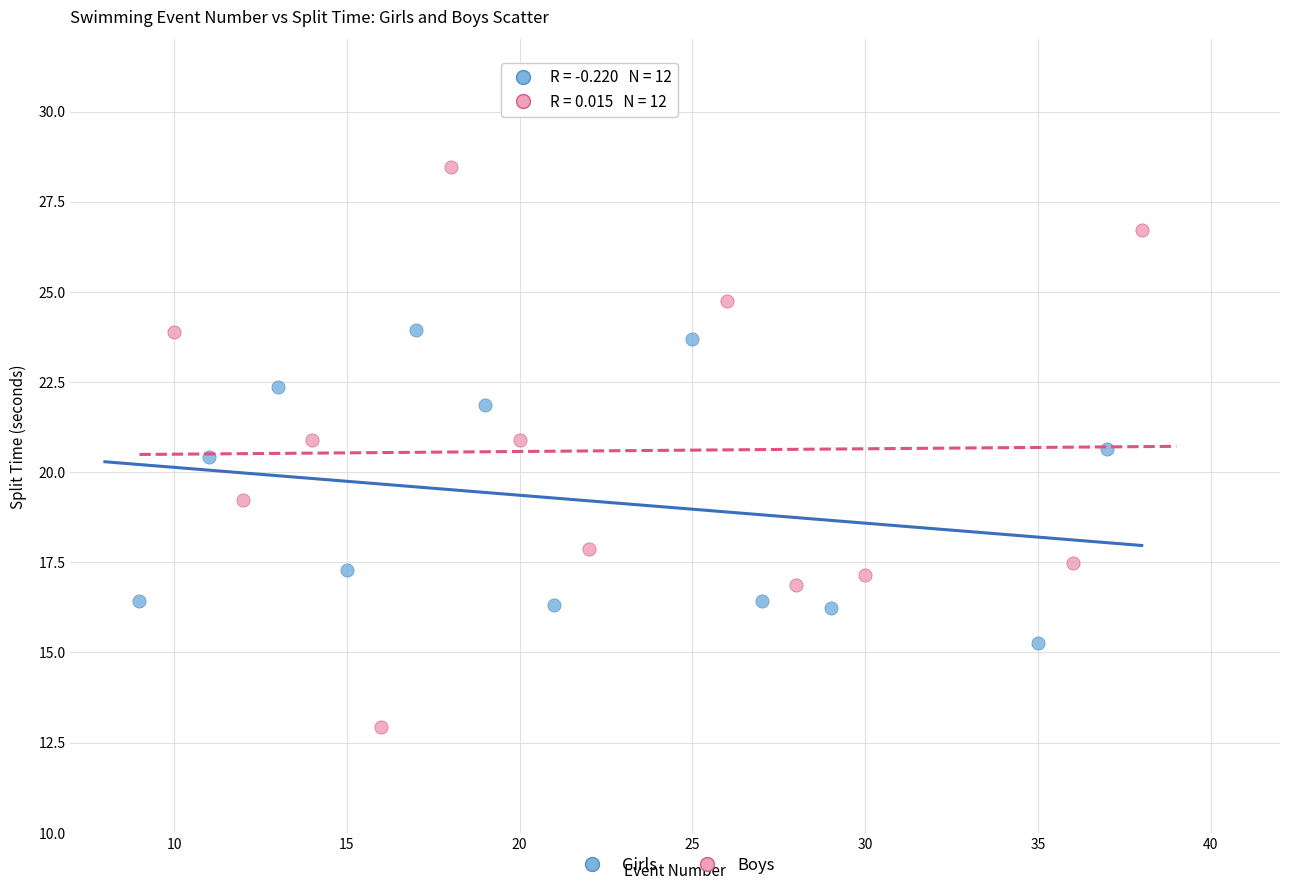

Which series contains the lowest Y value?

Boys